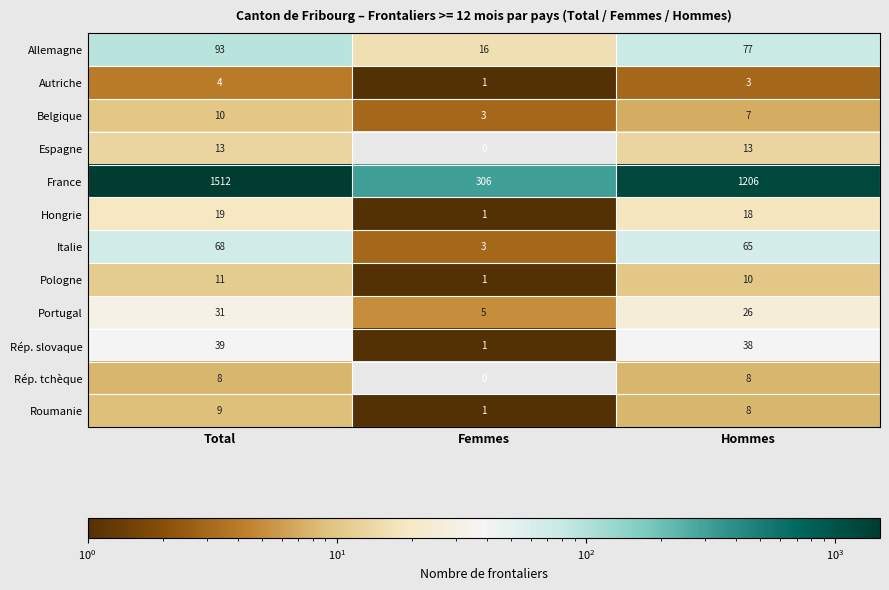

List the series in order of their peak value, highest first.

France, Allemagne, Italie, Rép. slovaque, Portugal, Hongrie, Espagne, Pologne, Belgique, Roumanie, Rép. tchèque, Autriche